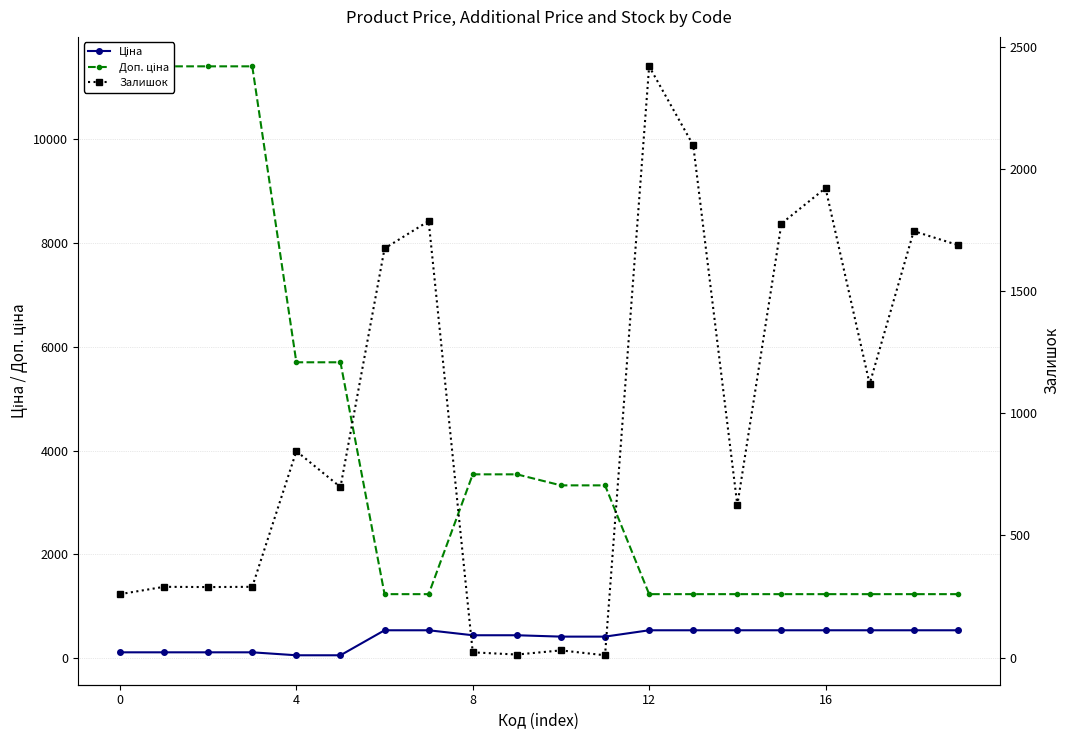

Does the chart have visible grid lines?

Yes